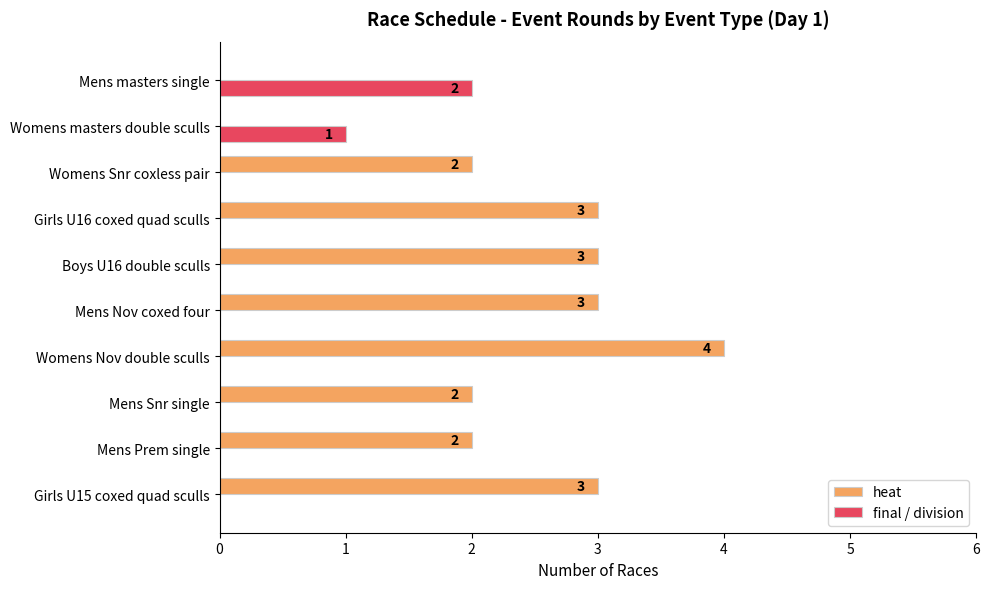

Is it true that final / division equals 0 at Mens Snr single?

True